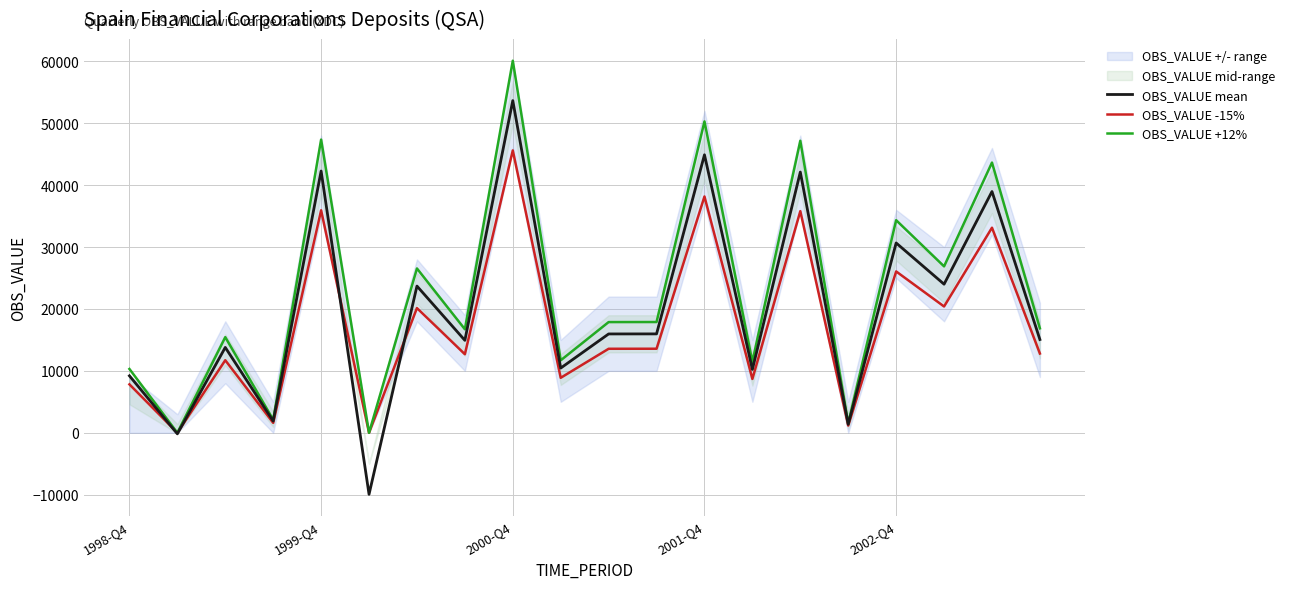

Is the value of OBS_VALUE +12% at 1998-Q4 greater than the value of OBS_VALUE -15% at 2002-Q4?

No